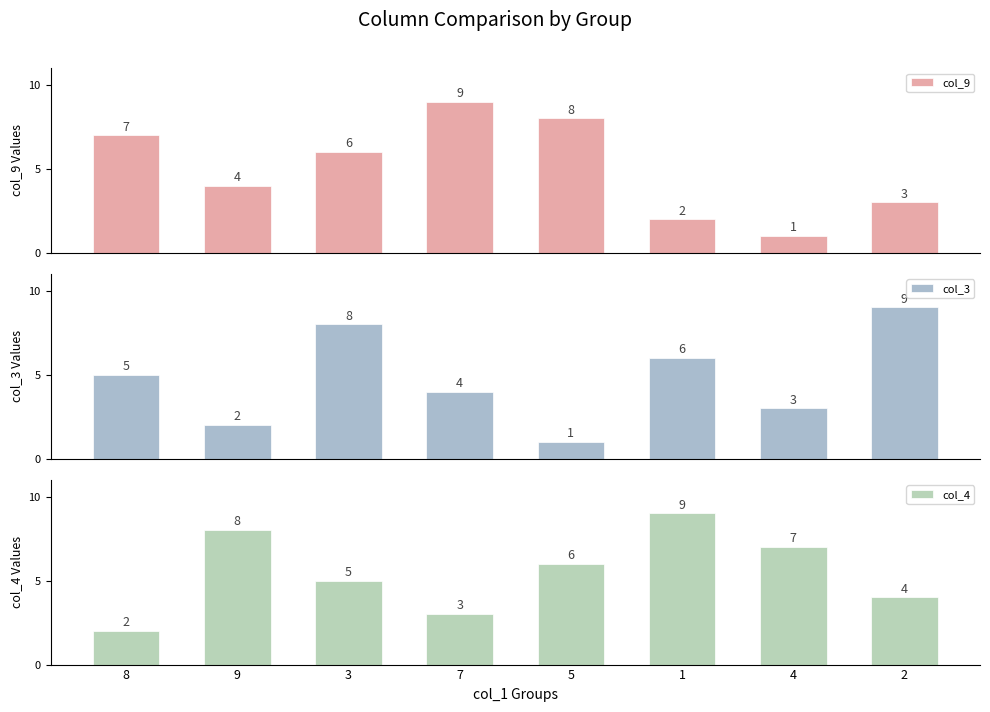

What position from the right is 3?

6